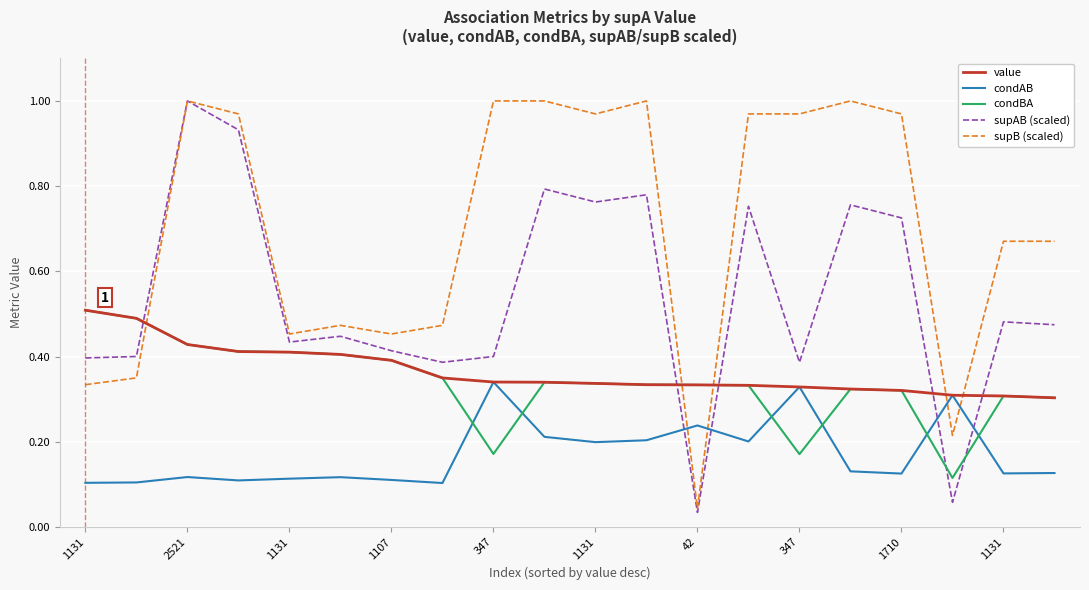

Does the chart have visible grid lines?

Yes